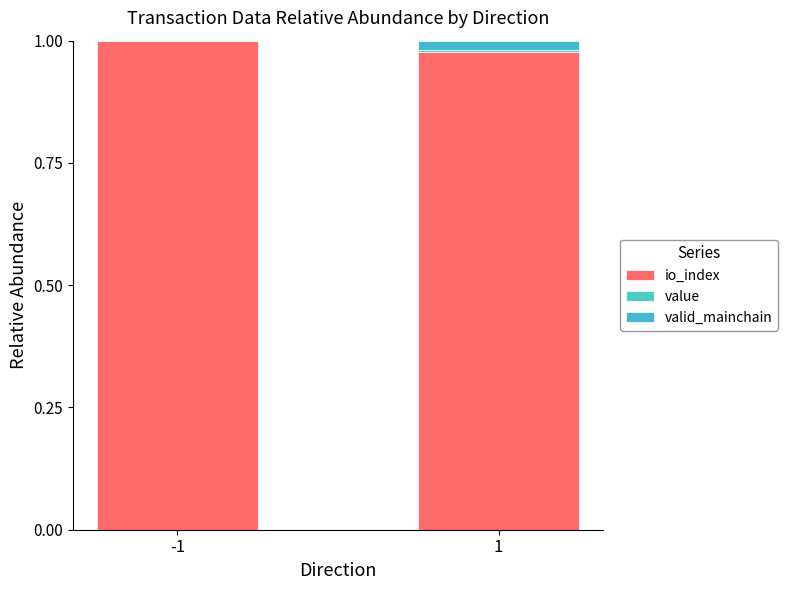

Between -1 and 1, which series saw the biggest shift?

io_index